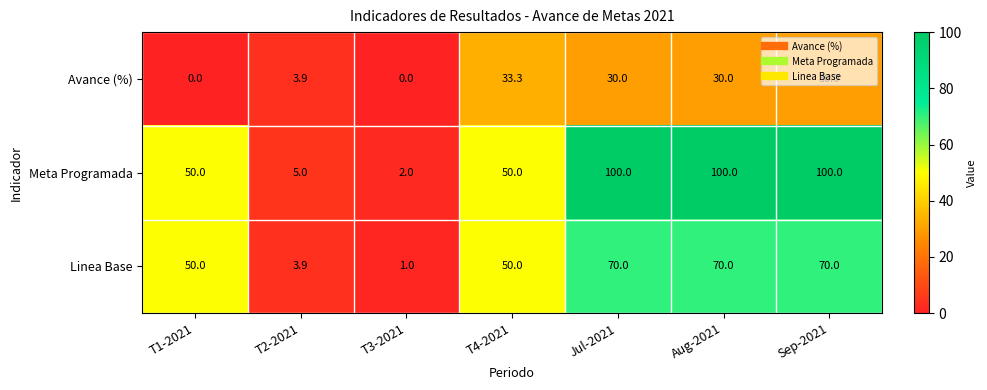

Rank the series at T3-2021 from lowest to highest value.

Avance (%), Linea Base, Meta Programada